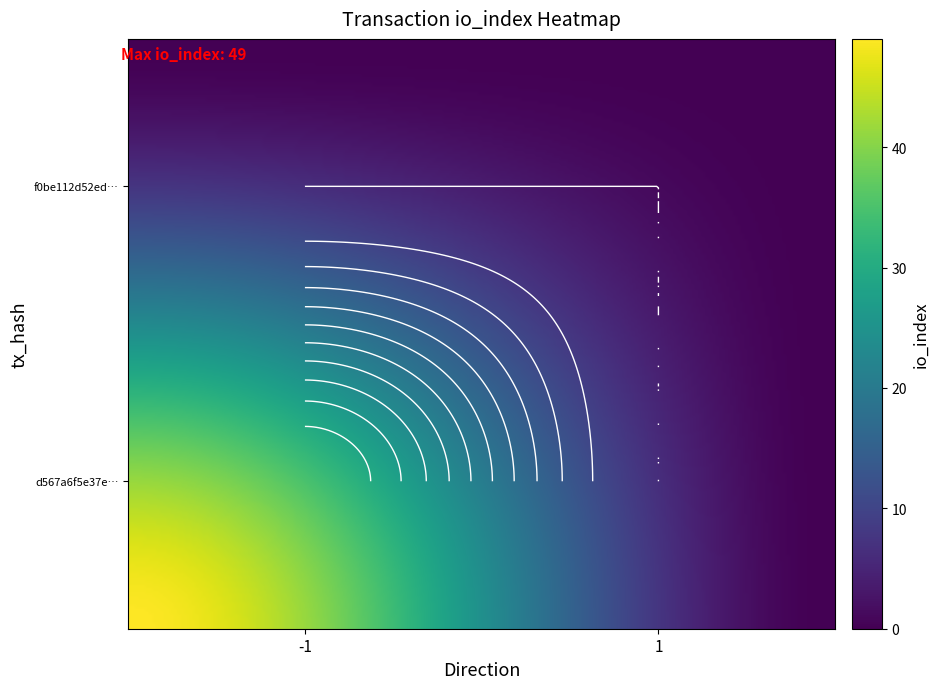

What is the sum of all d567a6f5e37e5eb88c4c402d7823d841a422e9d values?

49